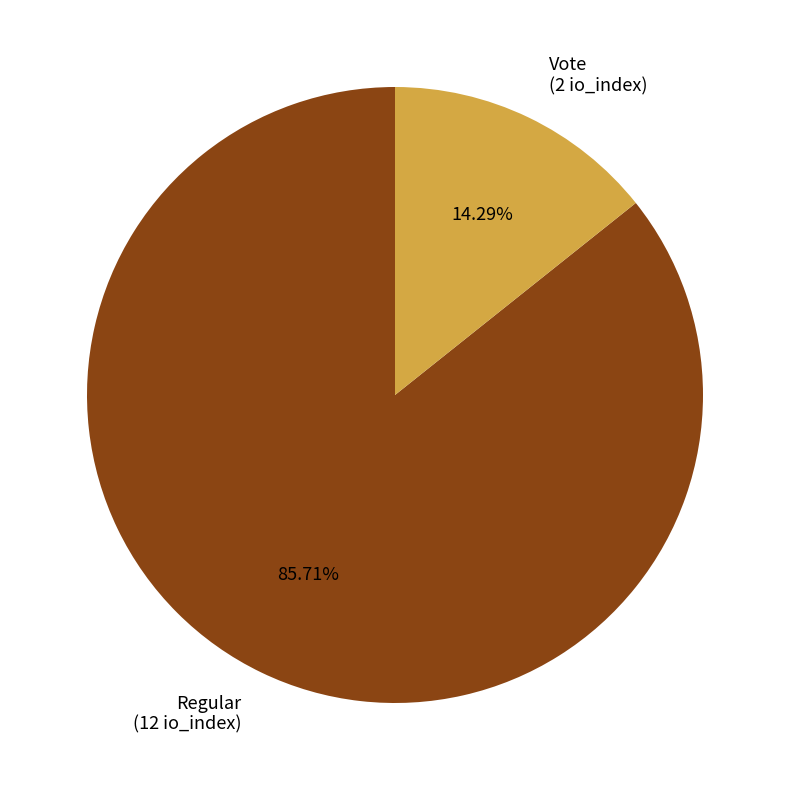

To the nearest percent, what is the difference between the largest and smallest slice percentages?

71%